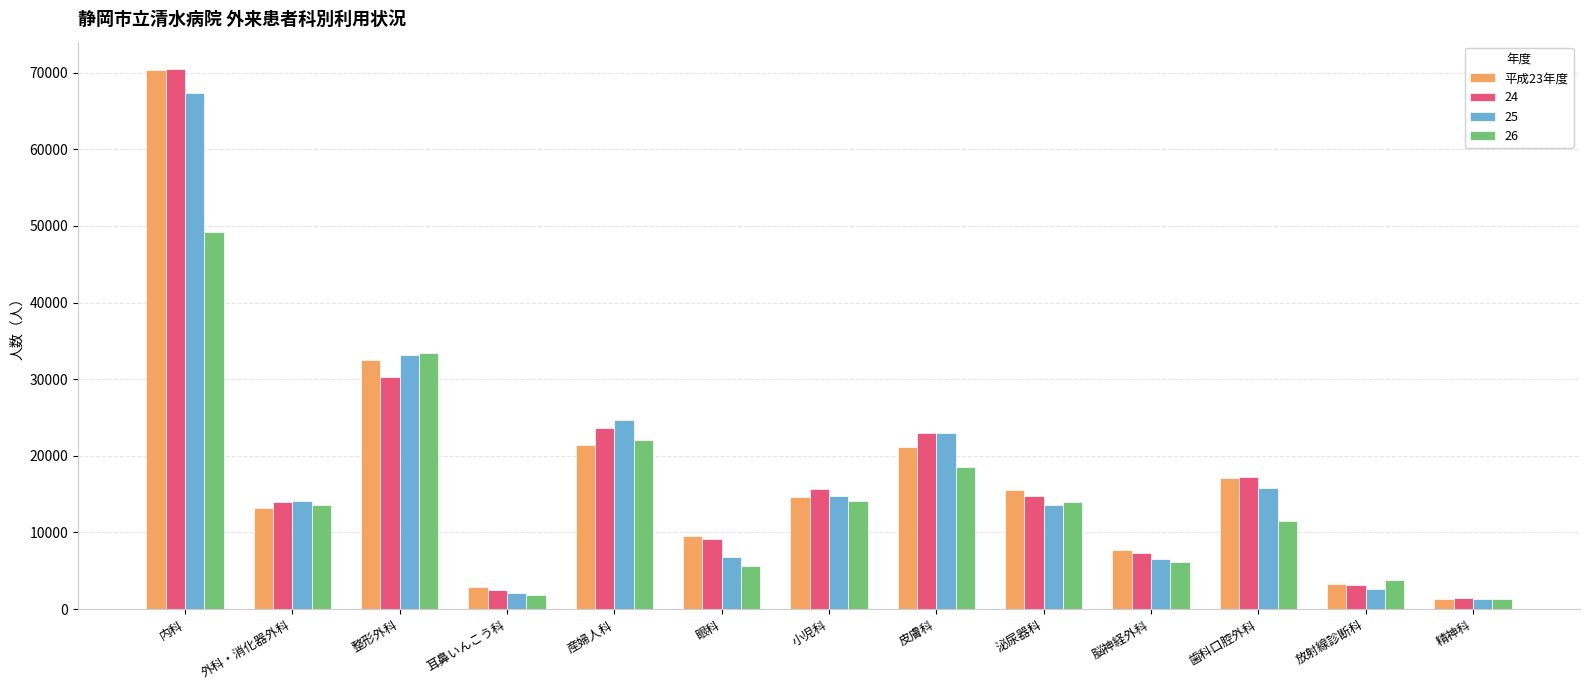

What is the spread (max minus min) of values at 耳鼻いんこう科?

967